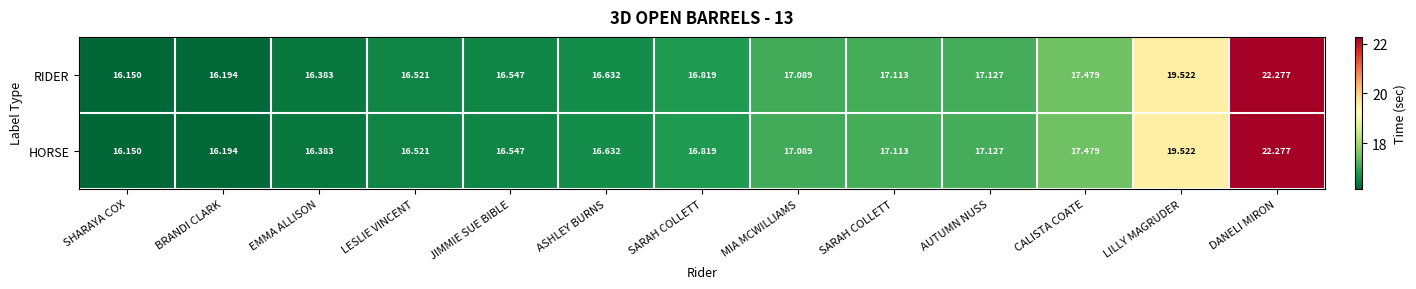

Count the number of data series in this chart.

2